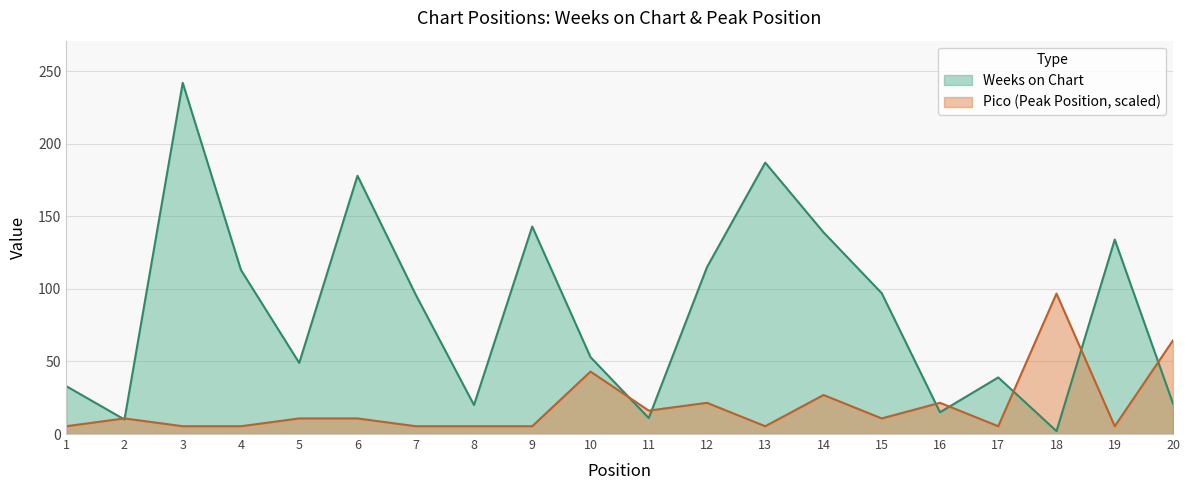

True or false: Pico has more than 0 points higher than both neighbors.

True